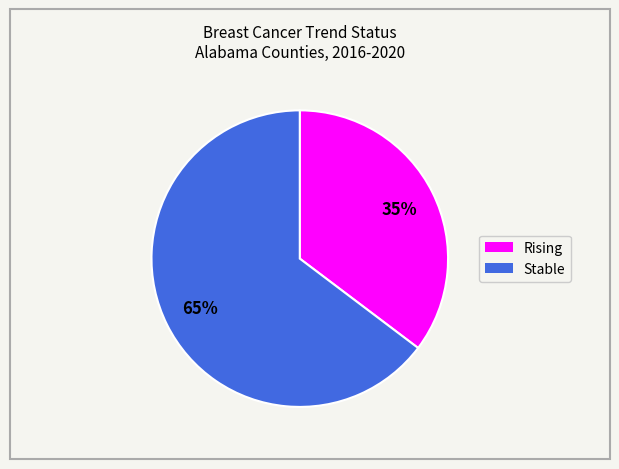

Does any single category account for the majority?

Yes